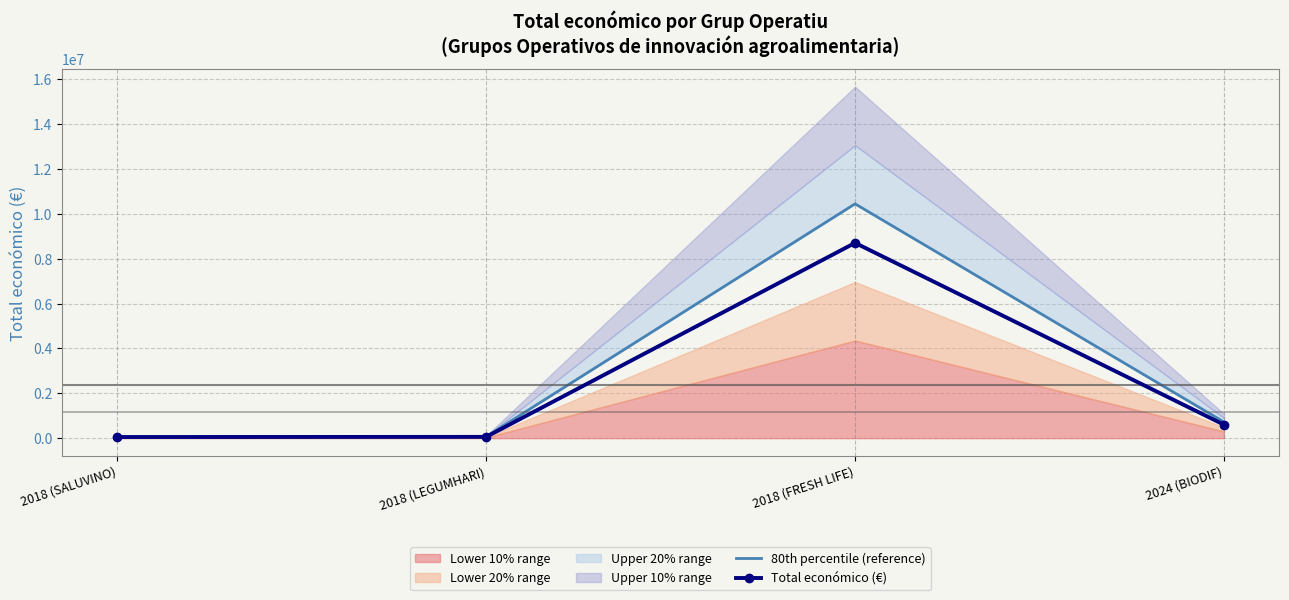

What is the average value of the Total económico (€) series?

2352114